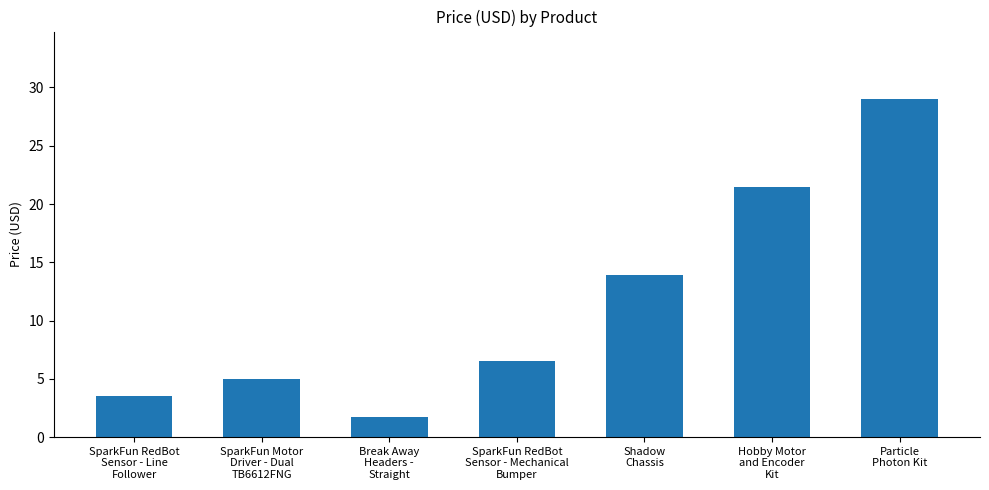

Is it true that the value at SparkFun RedBot
Sensor - Mechanical
Bumper is 2.3?

False